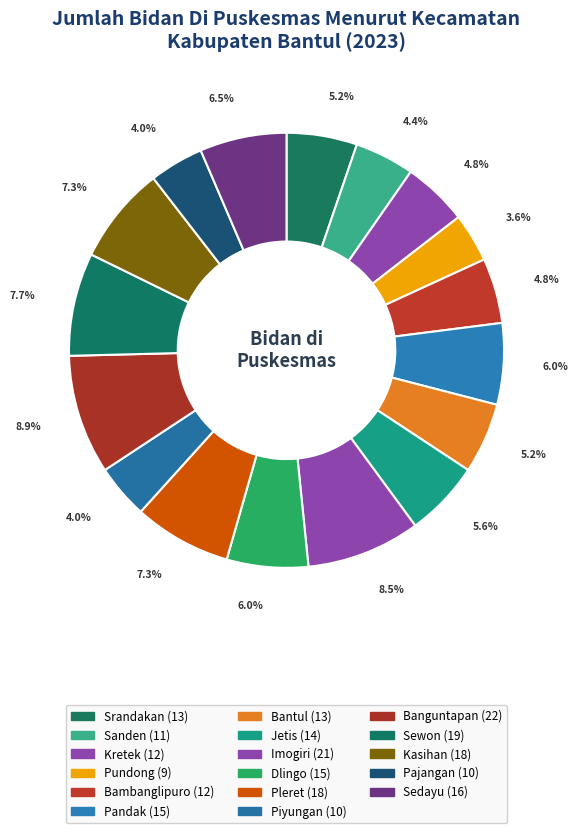

Which slice is the smallest?

Pundong